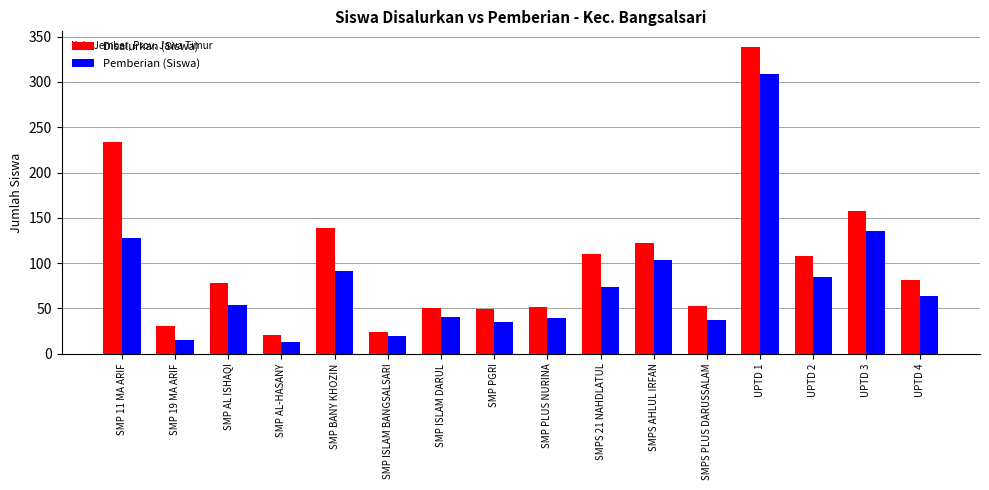

How many series are shown in this chart?

2